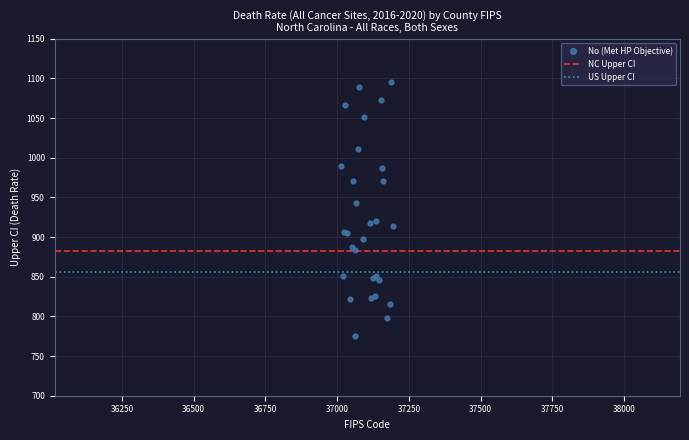

What Y value in the scatter plot is closest to 935?

942.8